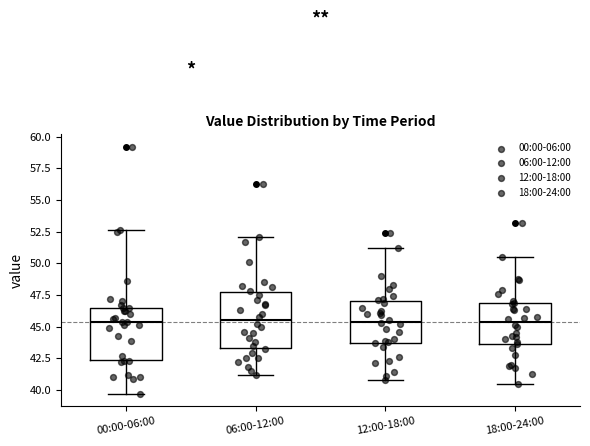

Reading left to right, read every box against the y-axis: the position of its median line, the range the box covers, and the ends of its whiskers. The values are not printed on the chart, so give them approximately, as read against the axis.

00:00-06:00: median 45.5, box 42.5 to 46.5, whiskers 39.5 to 52.5
06:00-12:00: median 45.5, box 43.5 to 47.5, whiskers 41.0 to 52.0
12:00-18:00: median 45.5, box 43.5 to 47.0, whiskers 41.0 to 51.0
18:00-24:00: median 45.5, box 43.5 to 47.0, whiskers 40.5 to 50.5